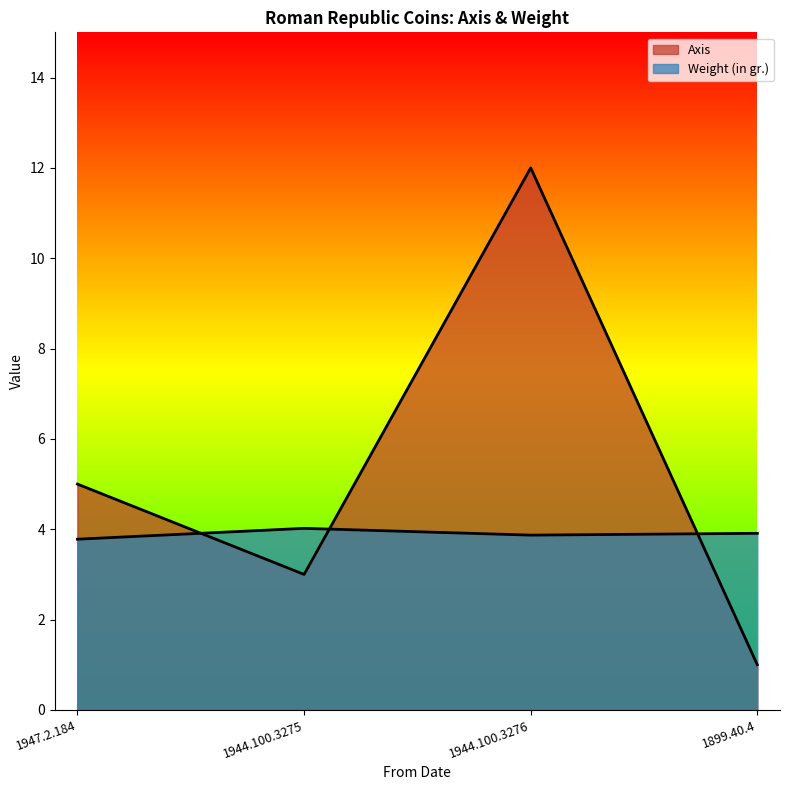

At which label does Axis reach its peak?

1944.100.3276